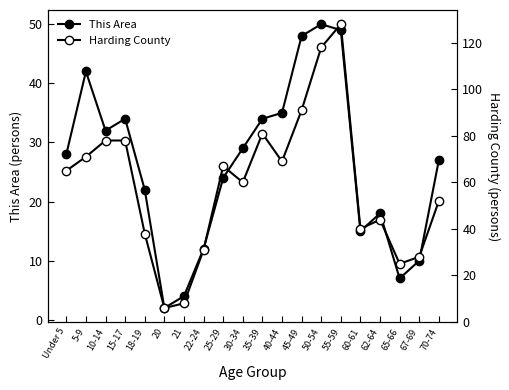

At which category does Harding County reach its first local peak?

25-29